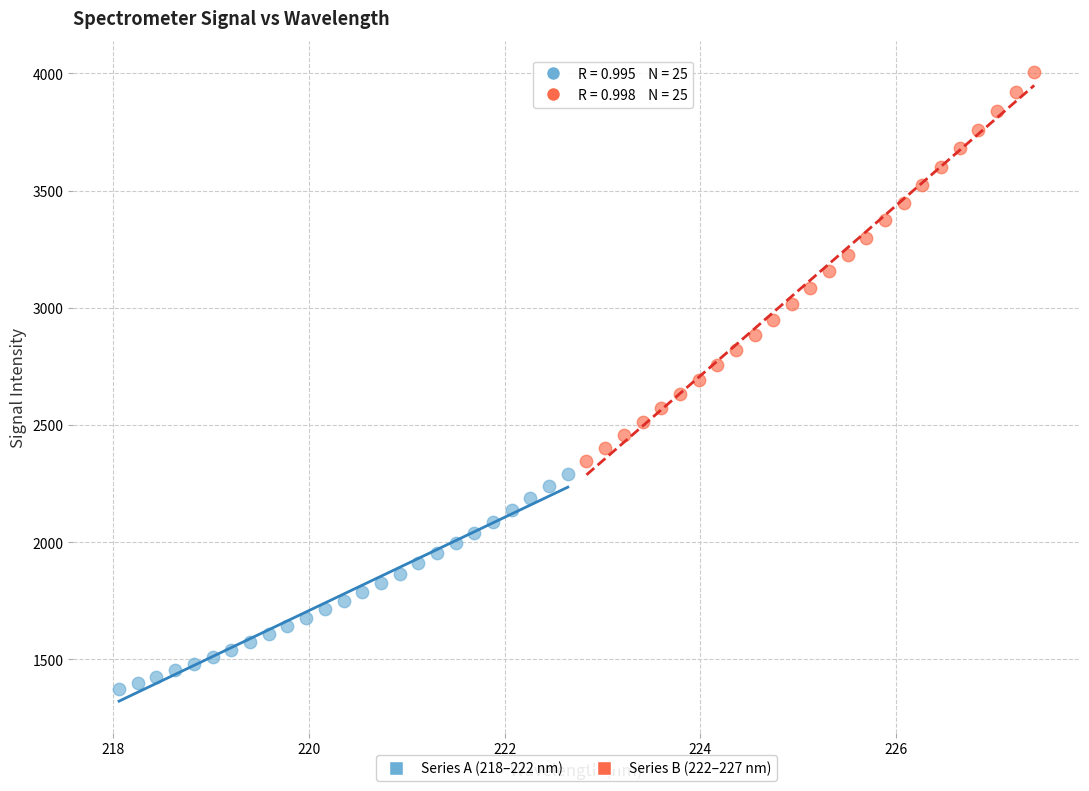

Which series reaches the maximum Y coordinate?

Series B (222–227 nm)